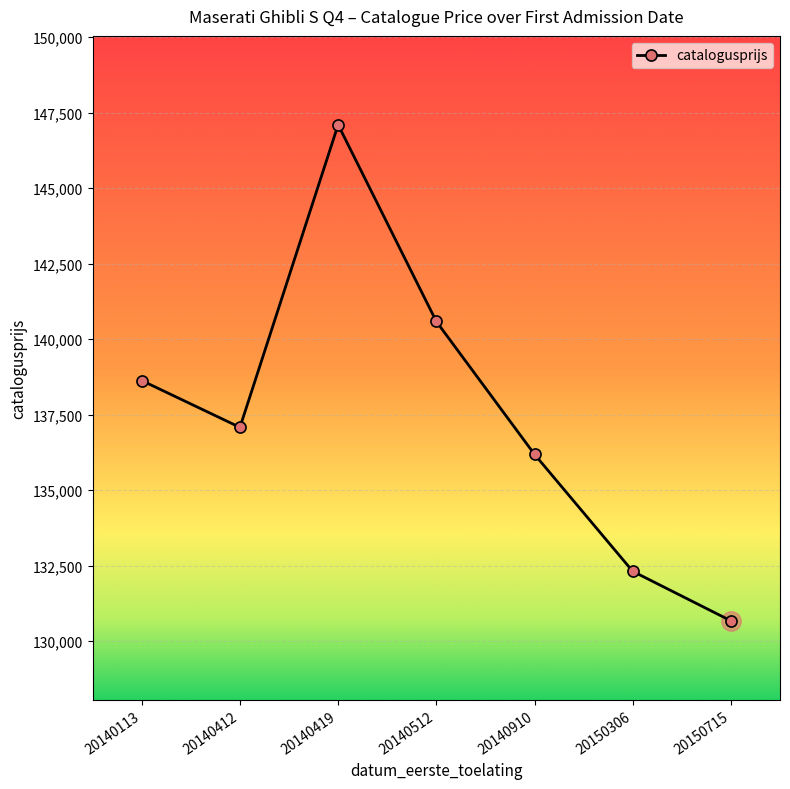

Which category has the lowest value across all series?

20150715